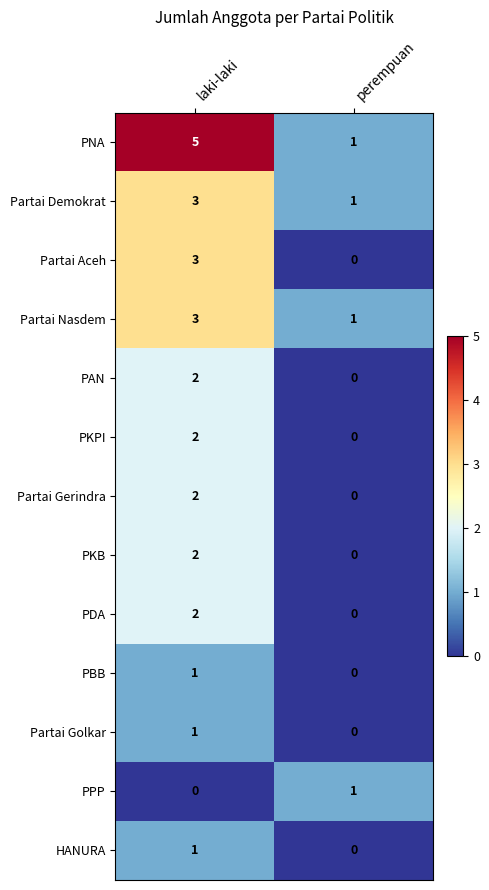

List the labels in order of PKPI value, smallest first.

perempuan, laki-laki